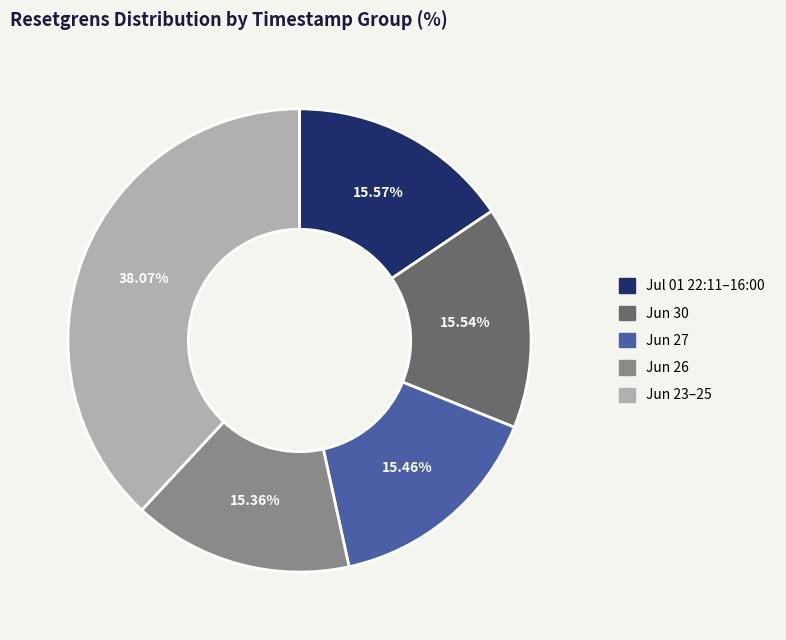

Count the number of slices in the pie.

5